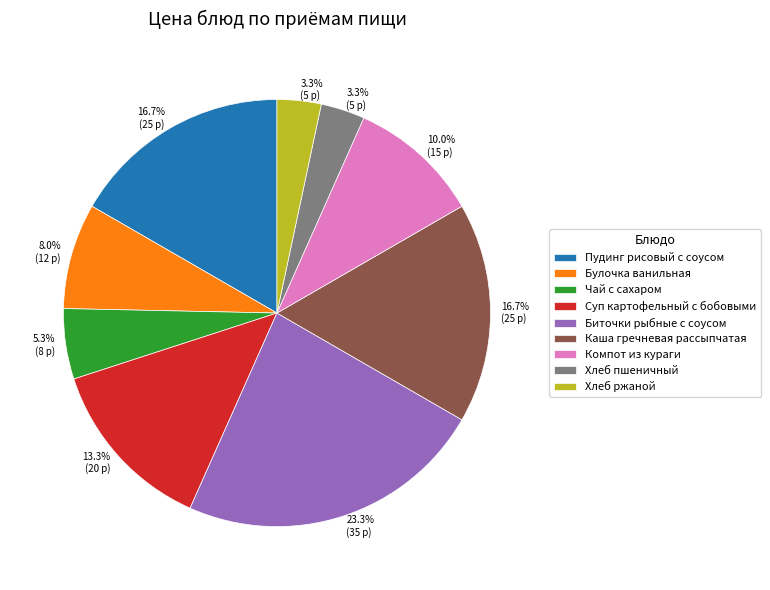

What percentage is the Компот из кураги slice, to the nearest percent?

10%